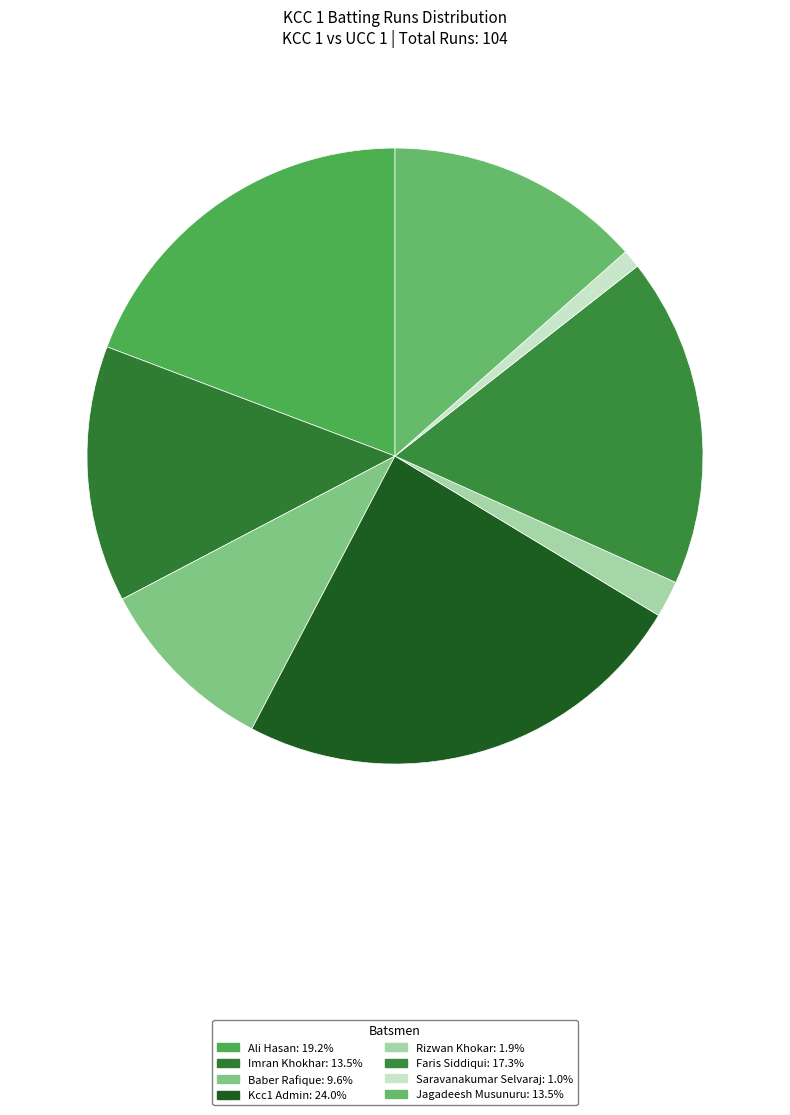

Is there any slice that represents more than half of the pie?

No